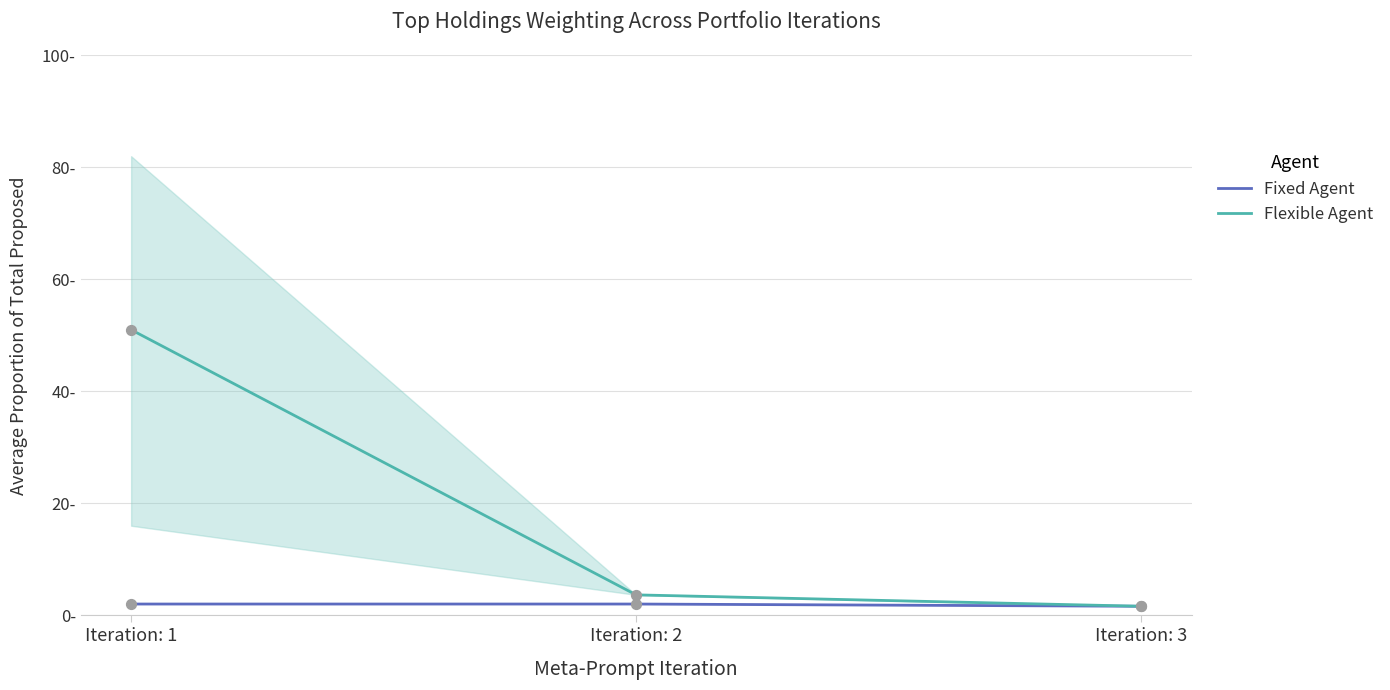

What is the total value across all series at Iteration: 3?

3.2